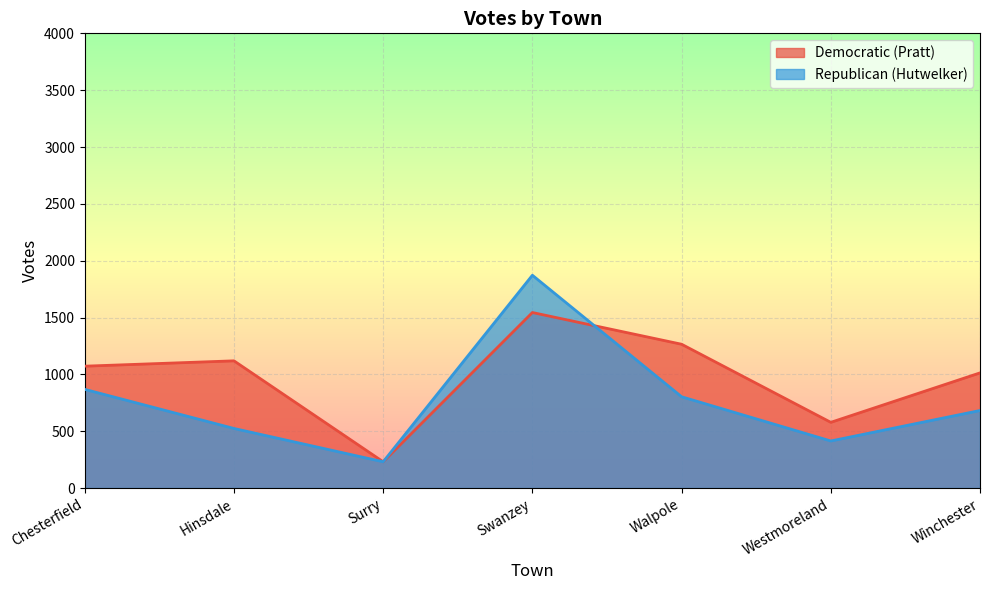

What are all the series names shown in the legend?

Democratic (Pratt), Republican (Hutwelker)